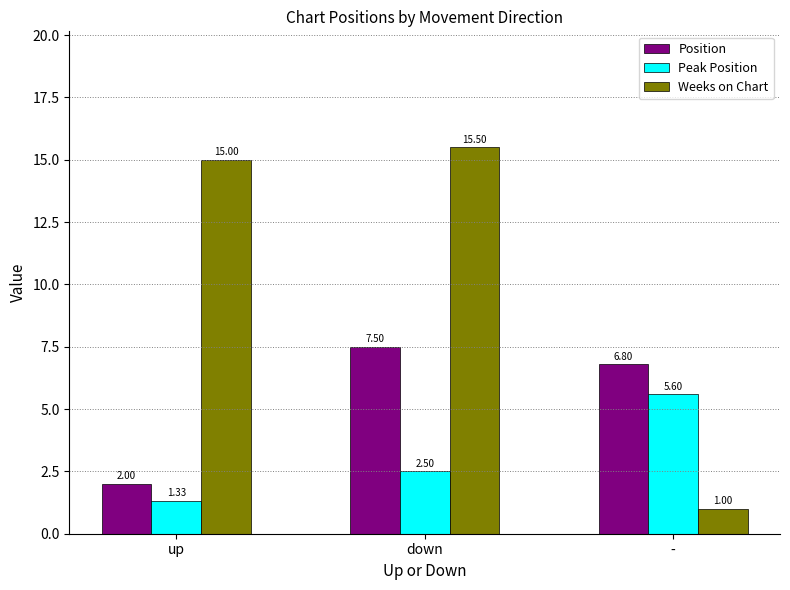

What is the average value of the Weeks on Chart series?

10.5